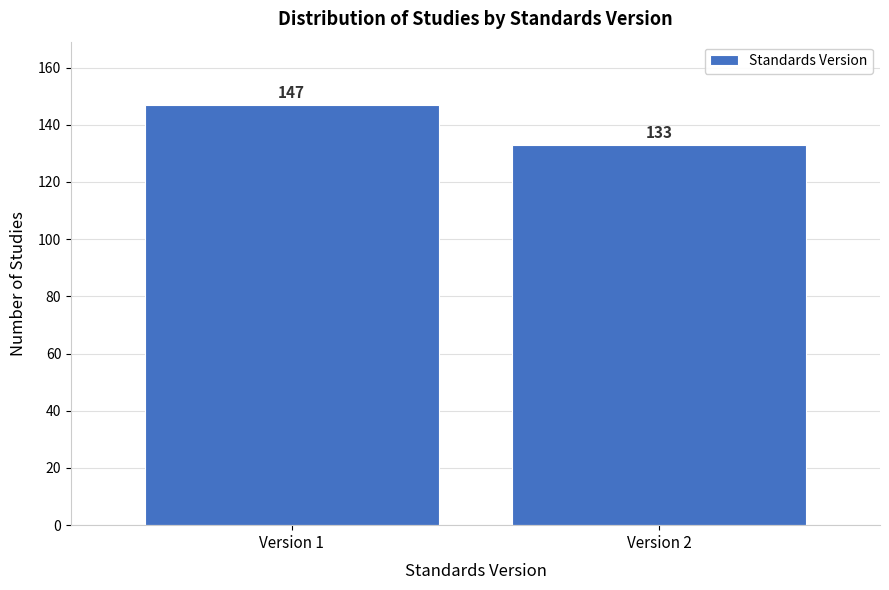

Reading left to right, transcribe all the data shown in this chart.

Version 1=147	Version 2=133